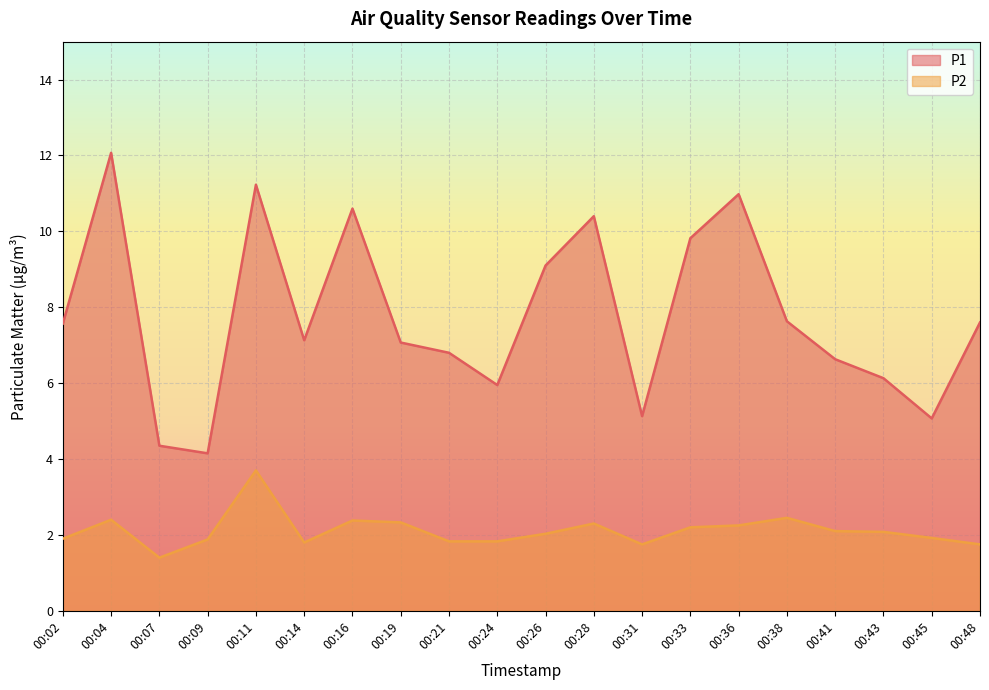

What is the value of the P1 point at the 17th from the left?

6.6